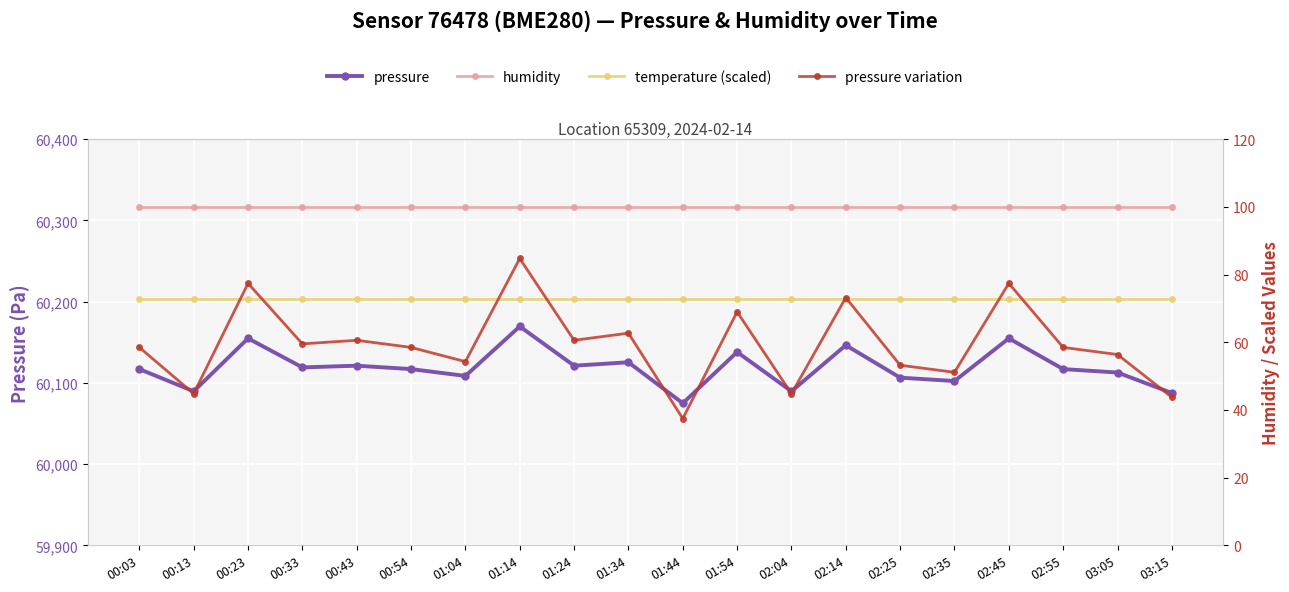

Which series has the largest total across all categories?

pressure